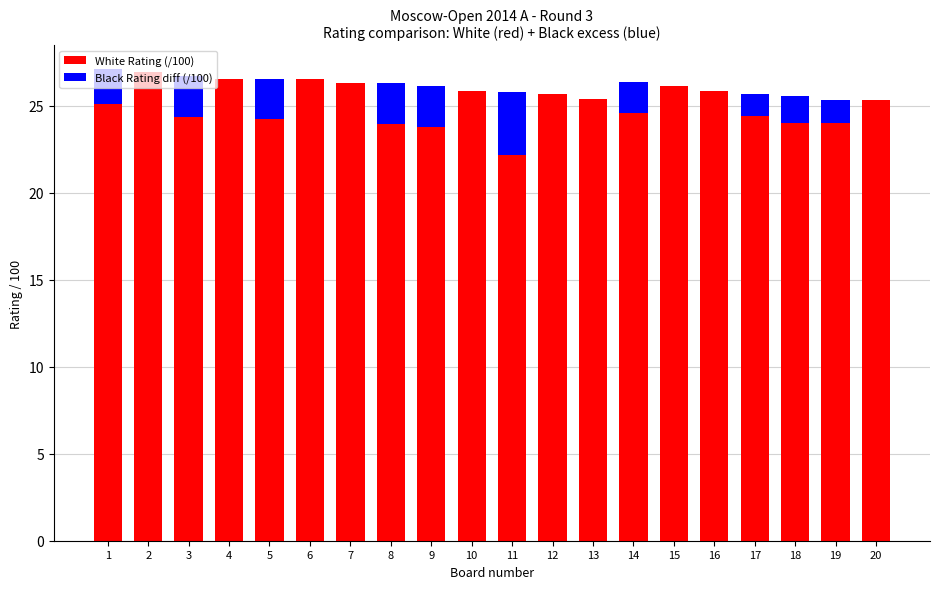

Is it true that White Rating (/100) equals 25.1 at 1?

True